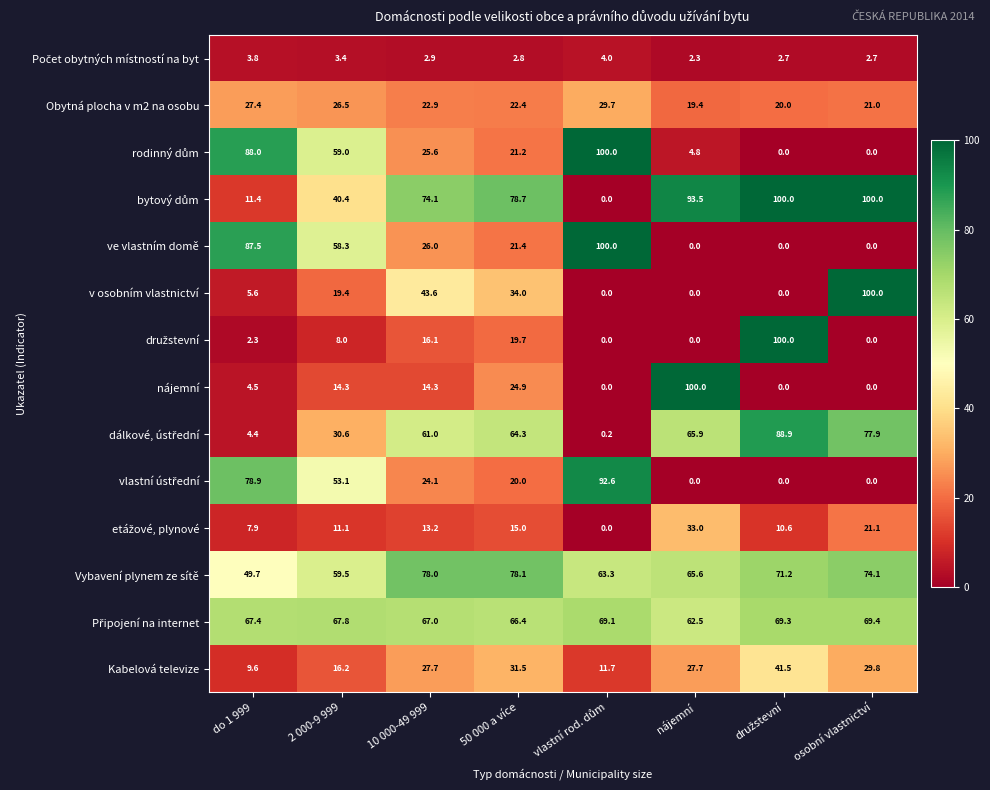

Which series has the largest total across all categories?

Vybavení plynem ze sítě